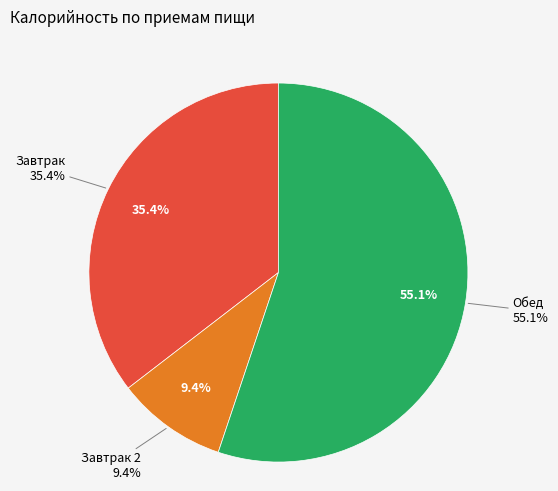

To the nearest percent, what is the combined percentage of Обед and Завтрак?

91%